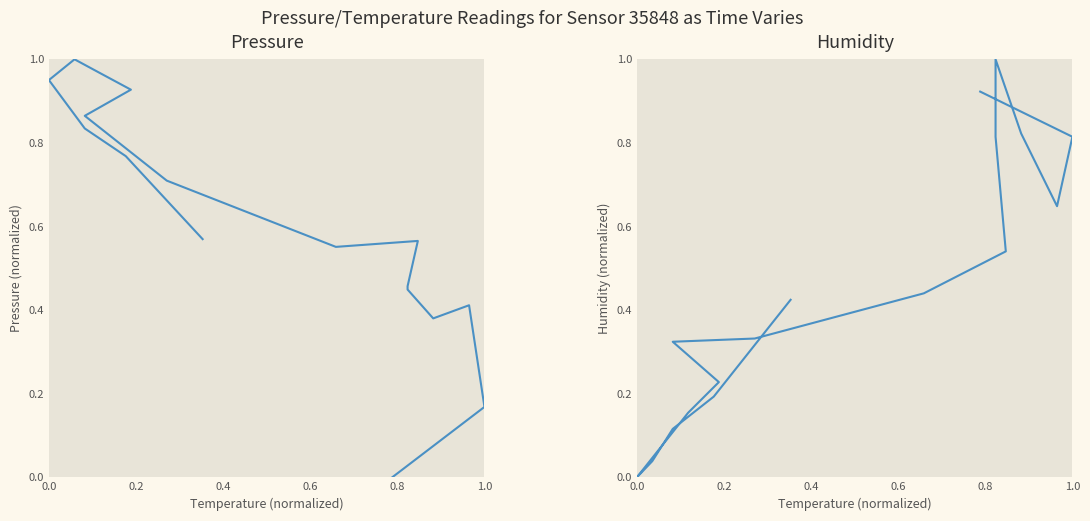

At which category is the sum across all series the highest?

0.8